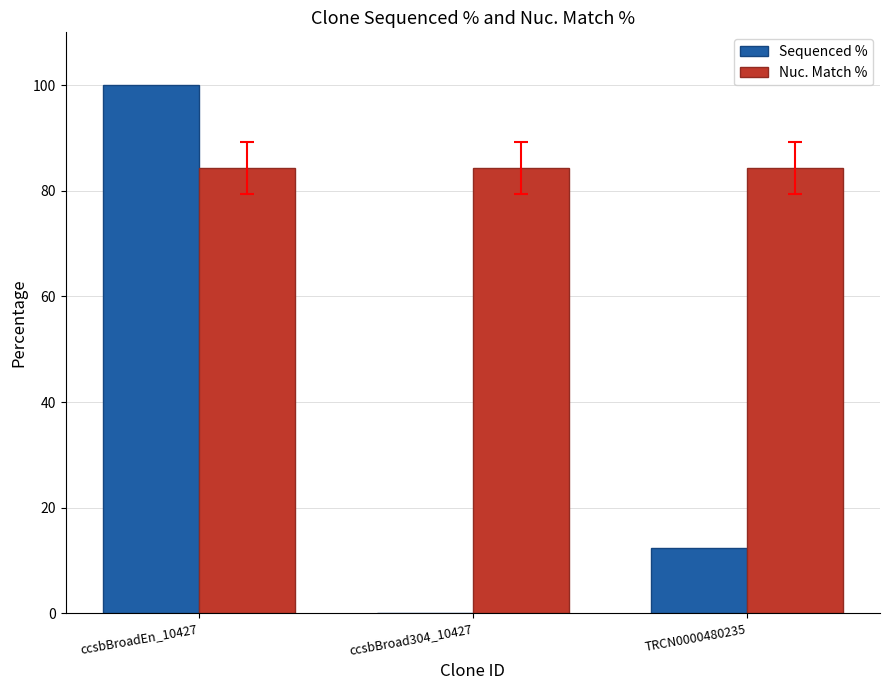

At which category is the sum across all series the highest?

ccsbBroadEn_10427